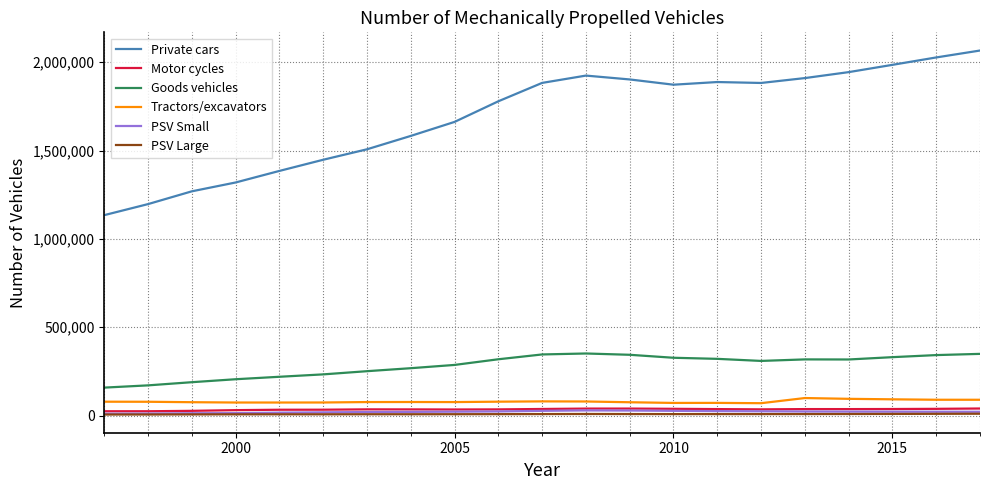

What is the maximum value for Private cars?

2066112